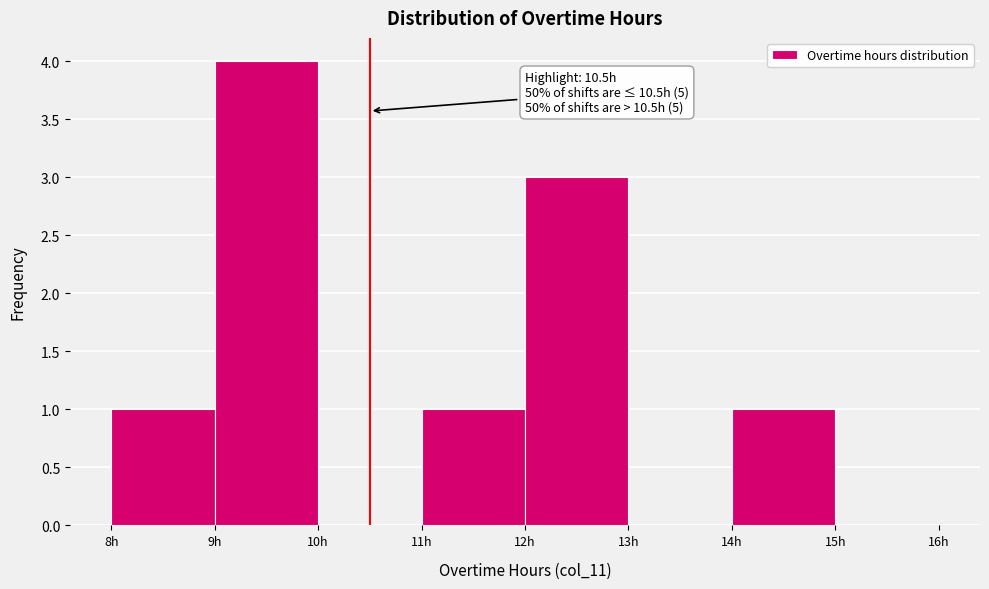

Which range on the x-axis has the tallest bar?

9 to 10